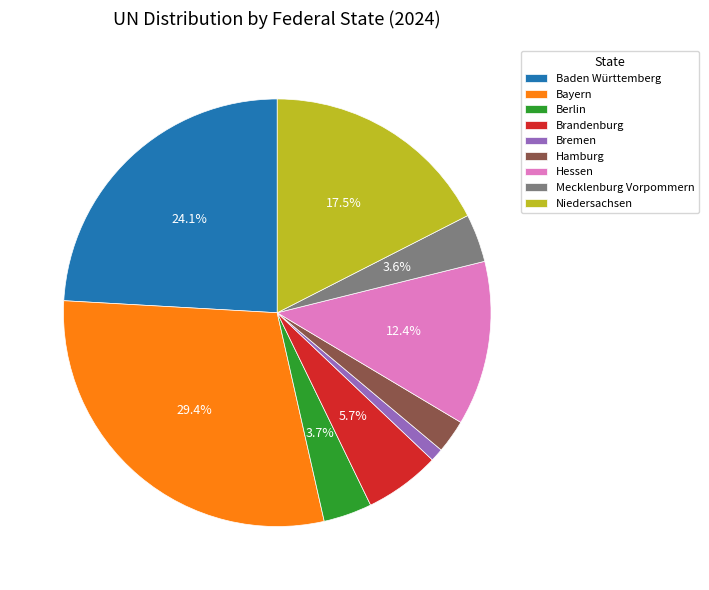

Is there any slice that represents more than half of the pie?

No